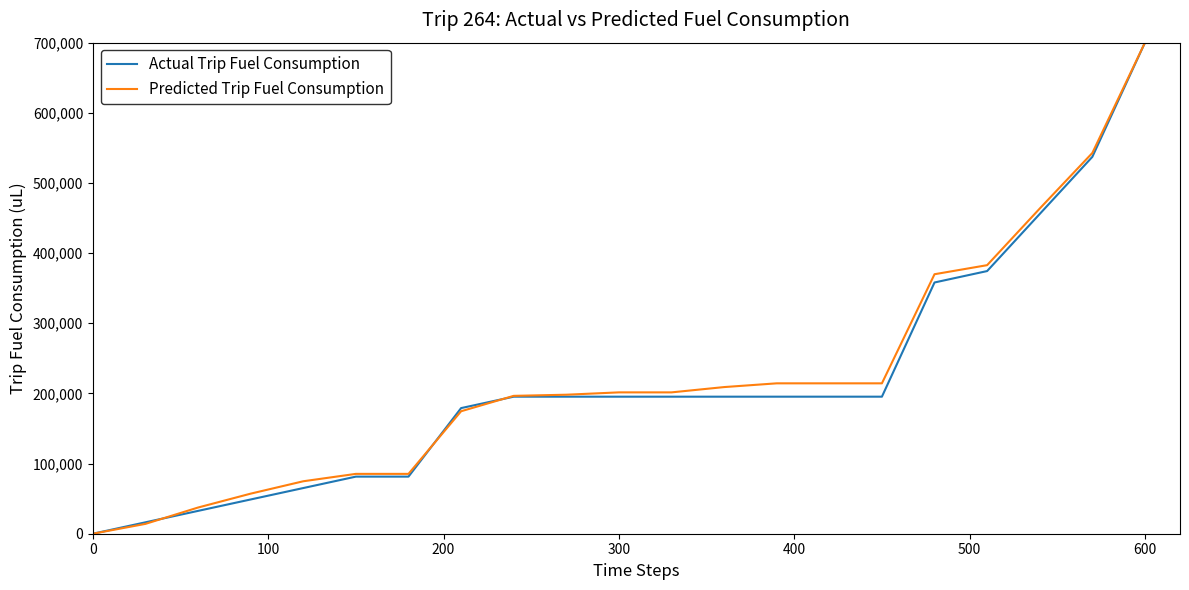

Which series has the largest total across all categories?

Predicted Trip Fuel Consumption